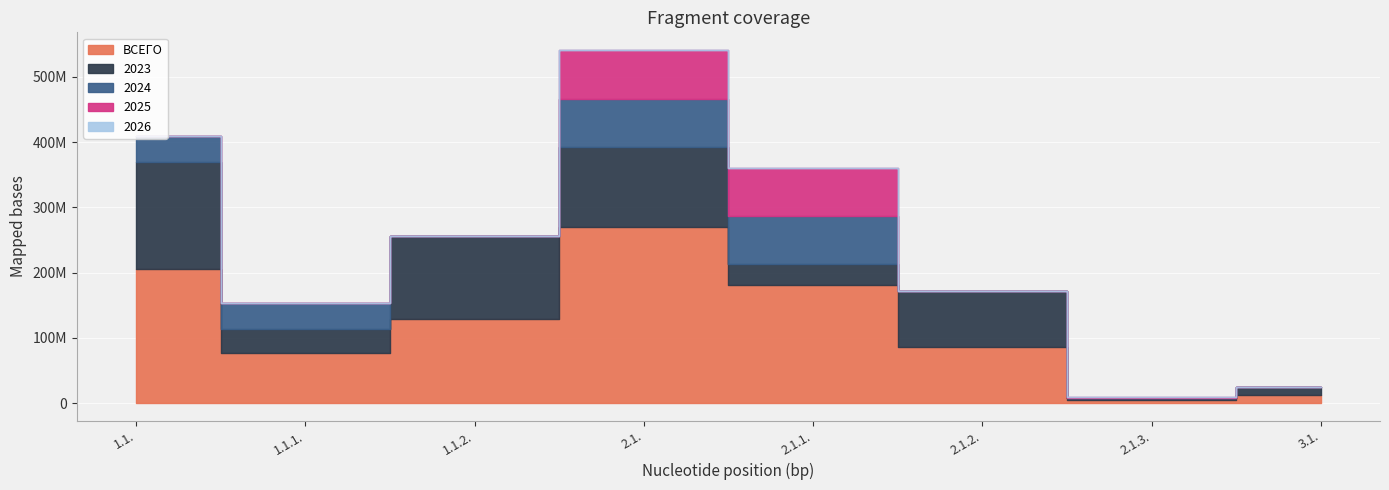

Rank the categories by ВСЕГО value from lowest to highest.

2.1.3., 3.1., 1.1.1., 2.1.2., 1.1.2., 2.1.1., 1.1., 2.1.